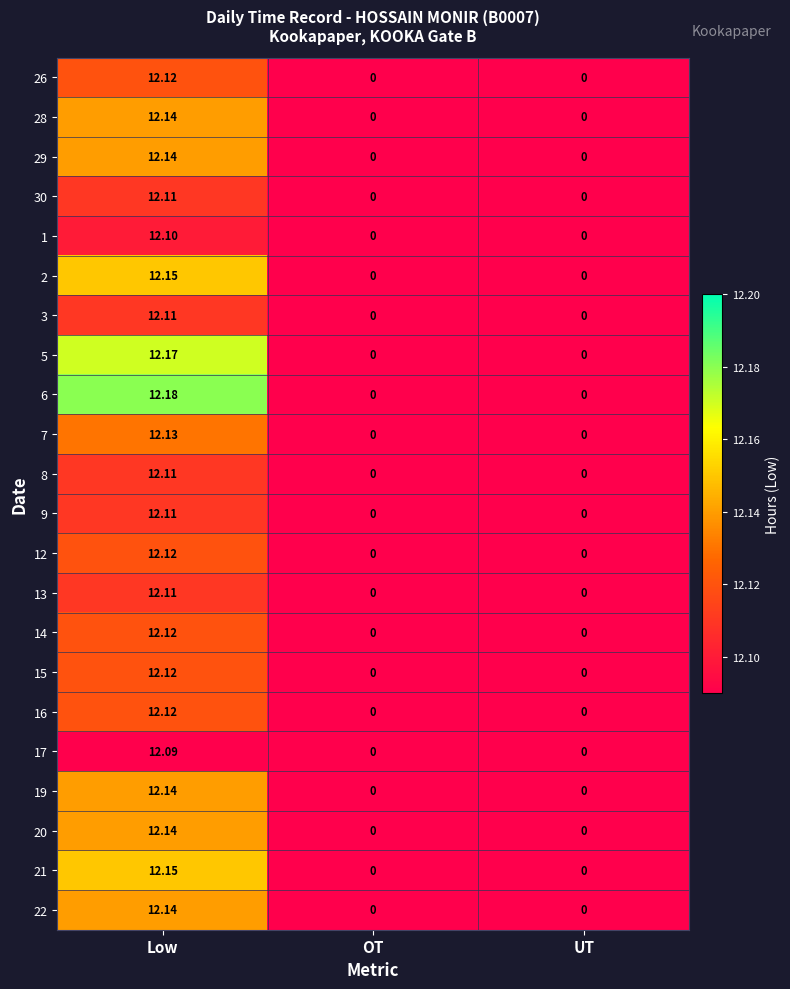

Is the value of 9 at Low greater than the value of 5 at Low?

No